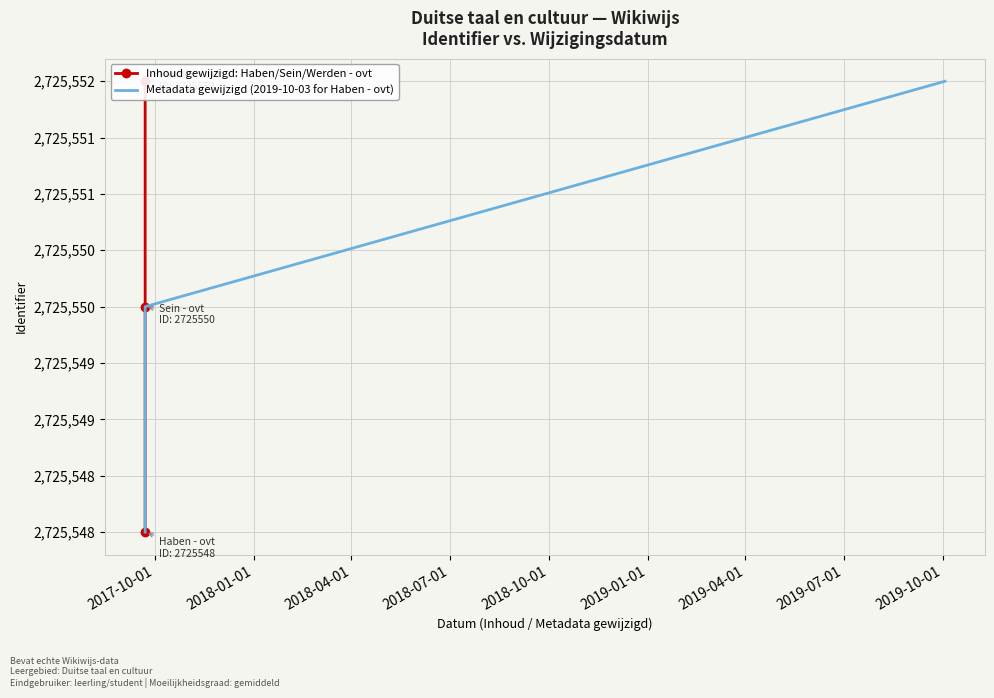

What is the difference between the Inhoud gewijzigd: Haben/Sein/Werden - ovt values at 2017-10-01 and 2018-04-01?

4